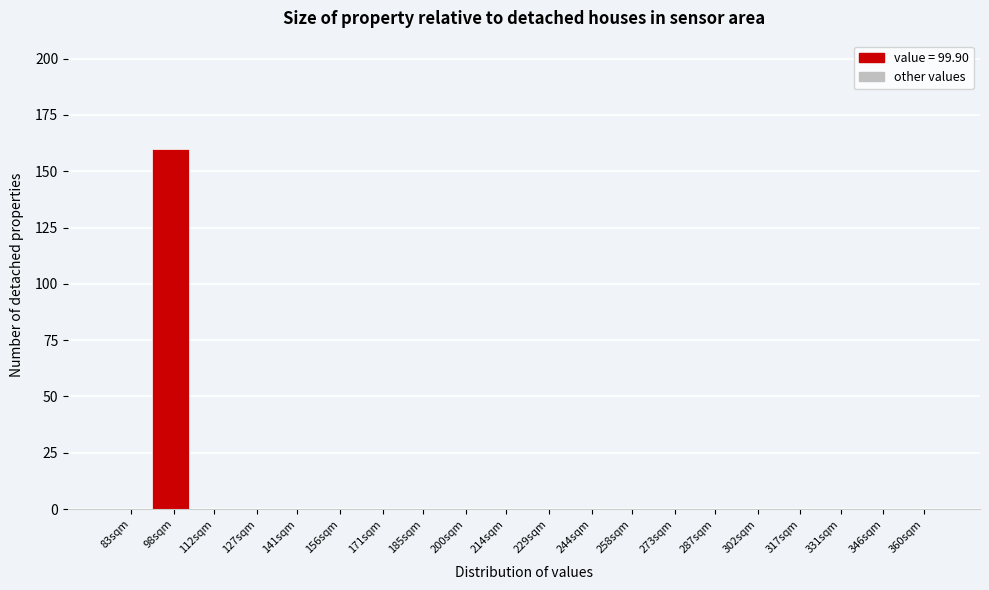

Reading left to right, transcribe all the data shown in this chart.

83sqm=0	98sqm=160	112sqm=0	127sqm=0	141sqm=0	156sqm=0	171sqm=0	185sqm=0	200sqm=0	214sqm=0	229sqm=0	244sqm=0	258sqm=0	273sqm=0	287sqm=0	302sqm=0	317sqm=0	331sqm=0	346sqm=0	360sqm=0